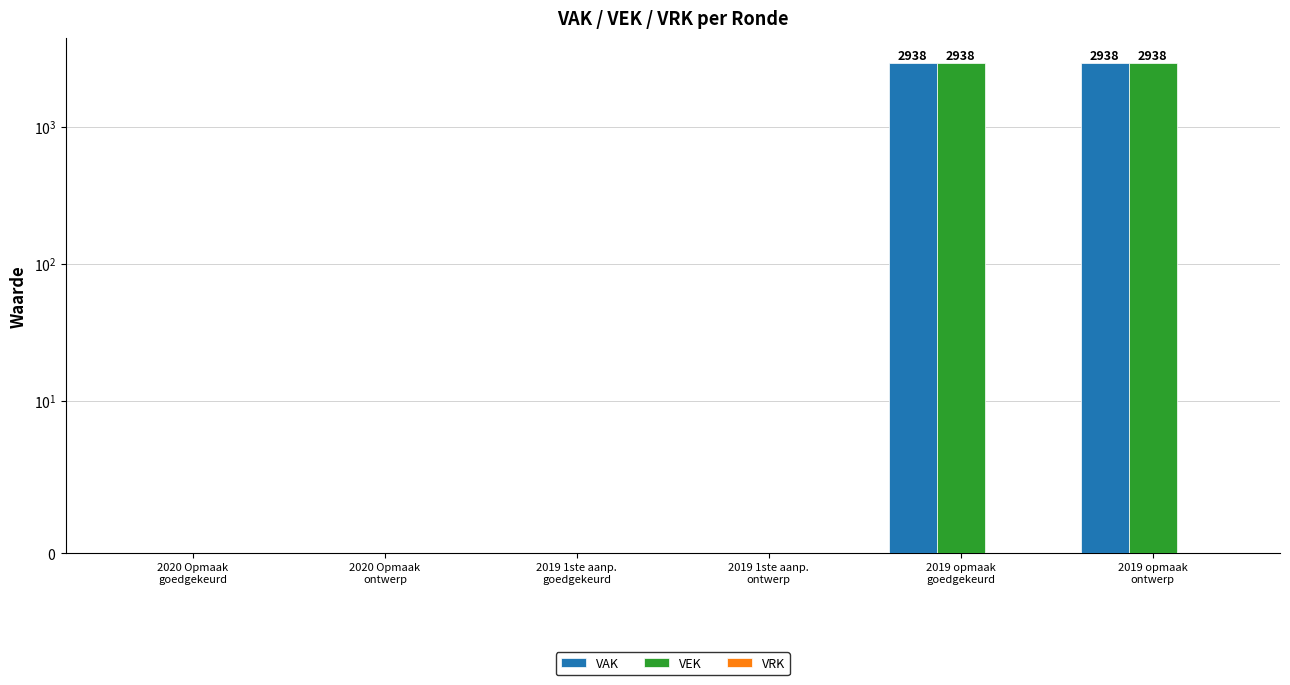

At which category does the chart reach its minimum across all series?

2020 Opmaak
goedgekeurd